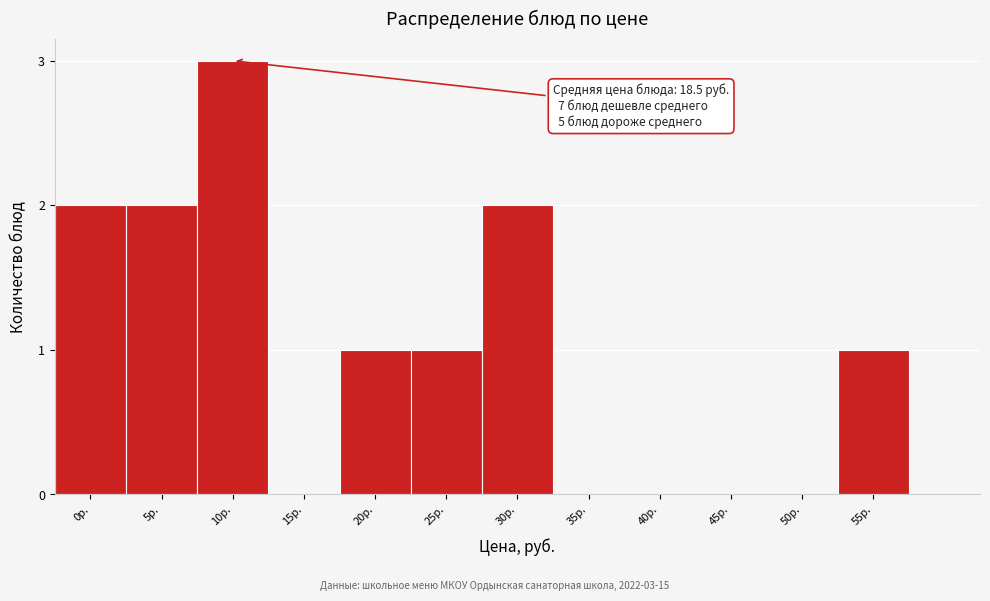

Reading left to right, list all the values displayed in this chart.

0р.=2	5р.=2	10р.=3	15р.=0	20р.=1	25р.=1	30р.=2	35р.=0	40р.=0	45р.=0	50р.=0	55р.=1